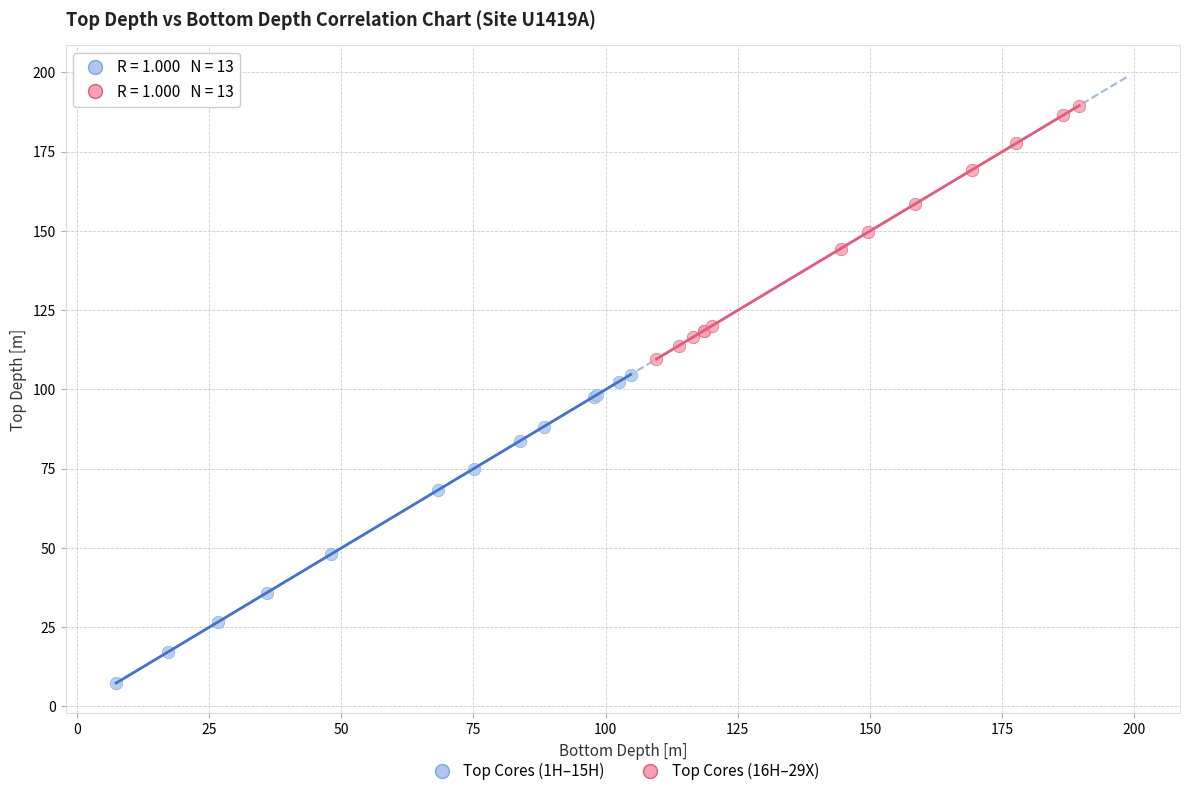

Which series has the largest Y range (max minus min)?

Top Cores (1H–15H)